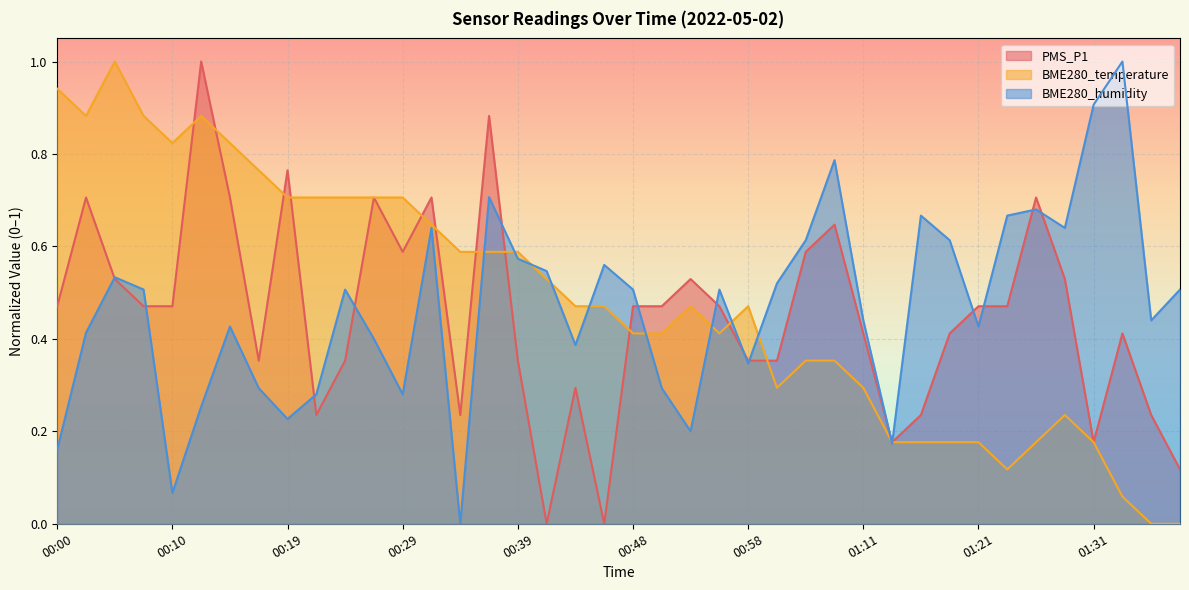

After their last crossing, which series has the higher values: BME280_humidity or PMS_P1?

BME280_humidity